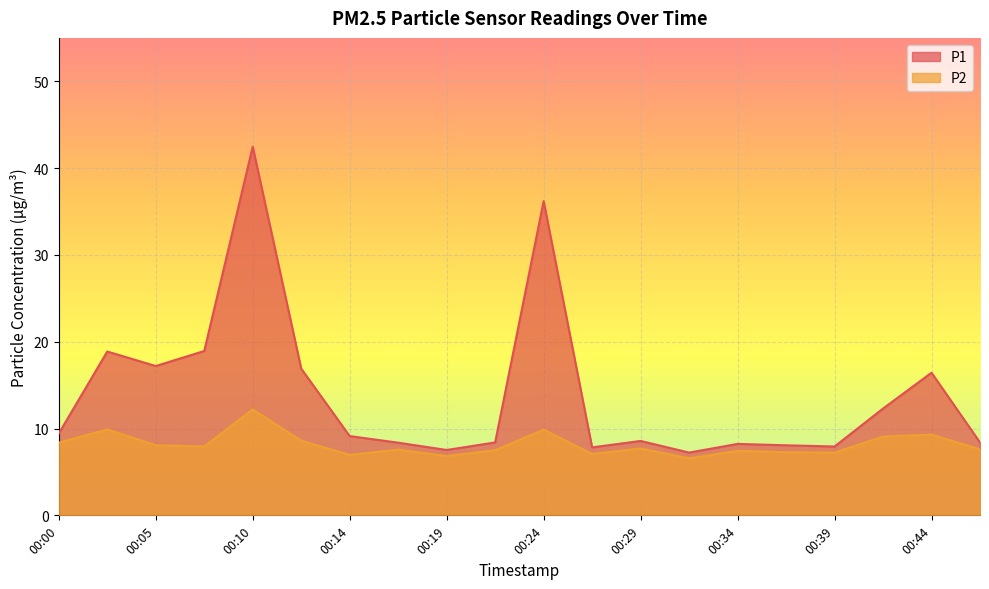

How many values in the P1 series are below 9?

10